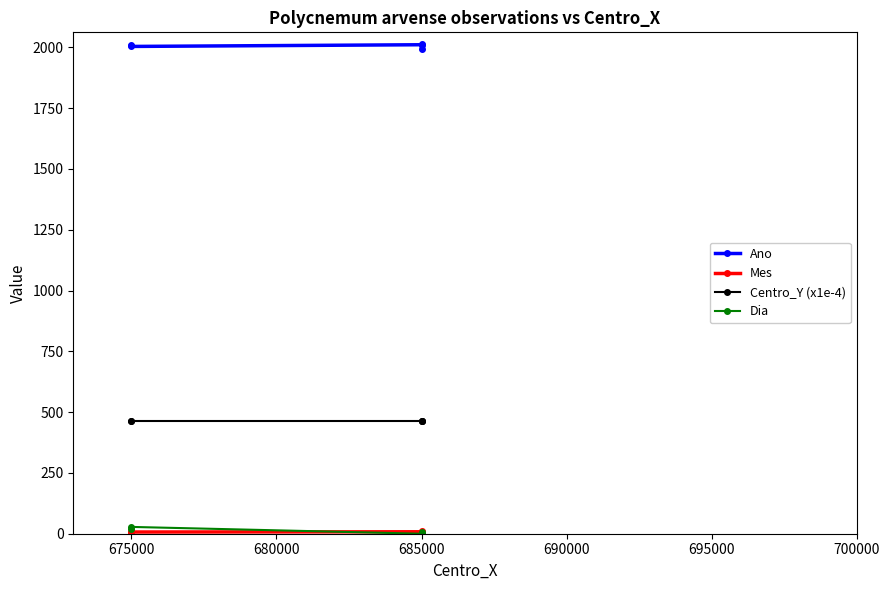

What are all the series names shown in the legend?

Ano, Mes, Centro_Y (x1e-4), Dia